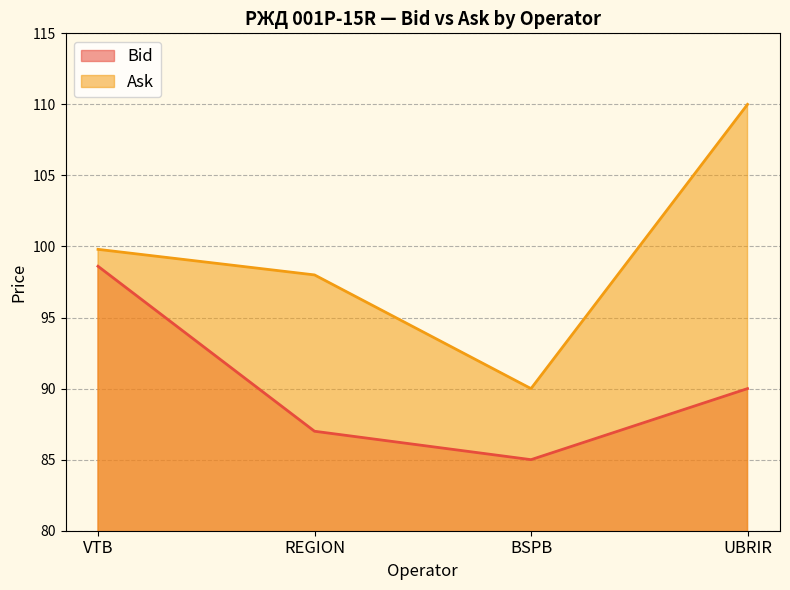

At how many categories does at least one series exceed 97?

3